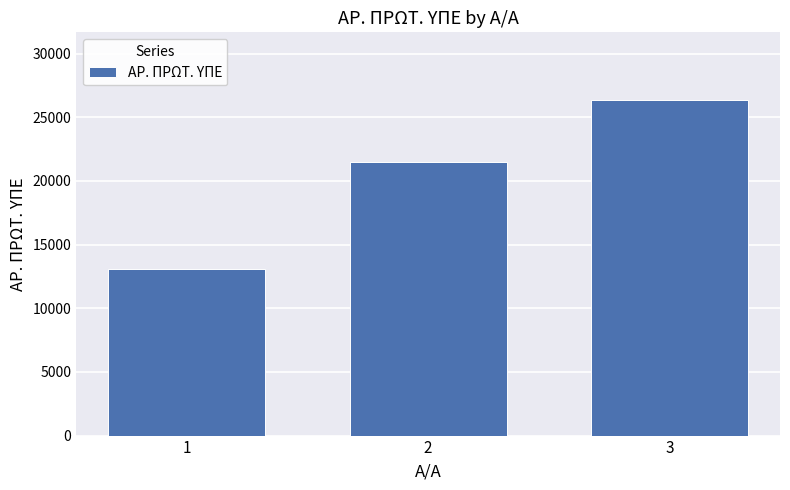

What is the minimum value shown in the chart?

13045